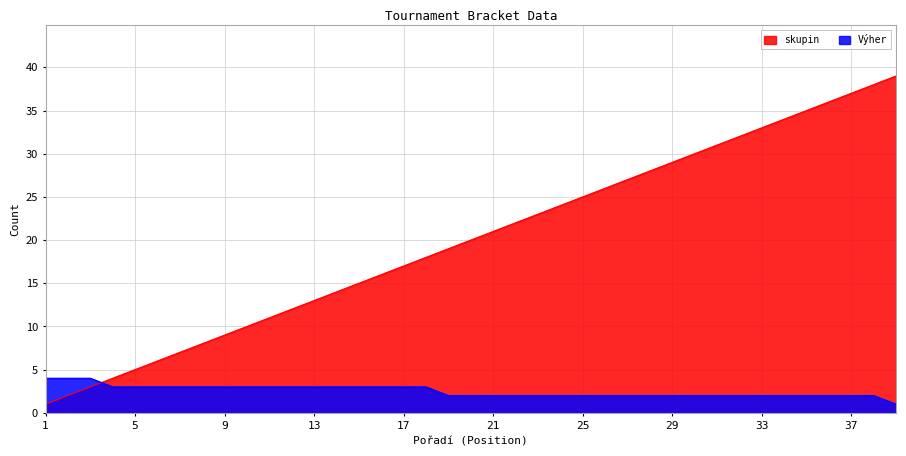

What is the average value of the Výher series?

3